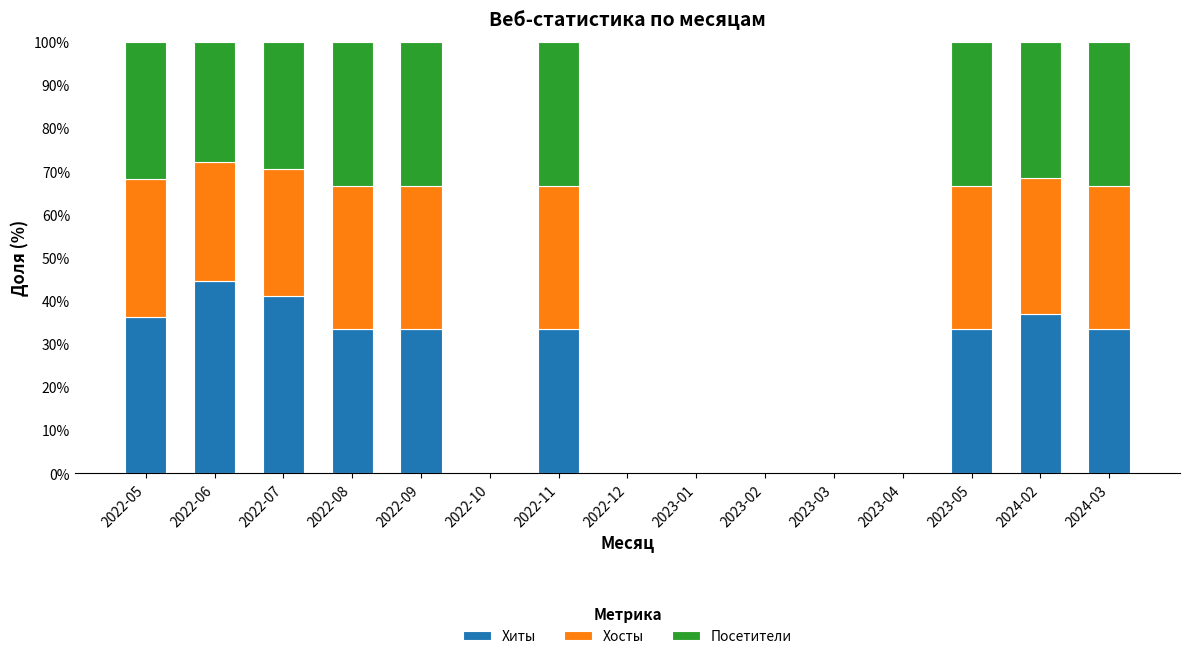

The Хиты series shows 0.0 at 2022-12. True or false?

True